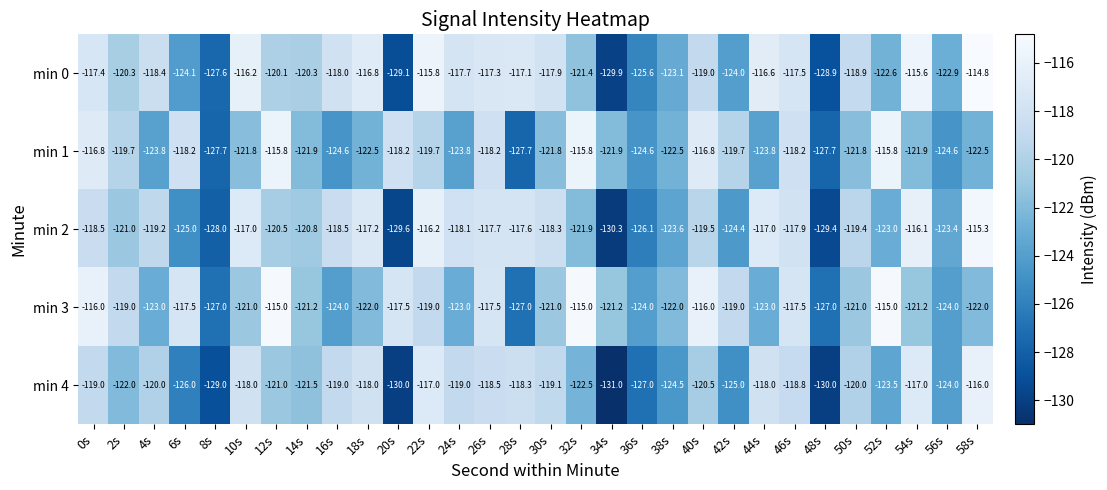

Which series has the widest spread of values?

min 0